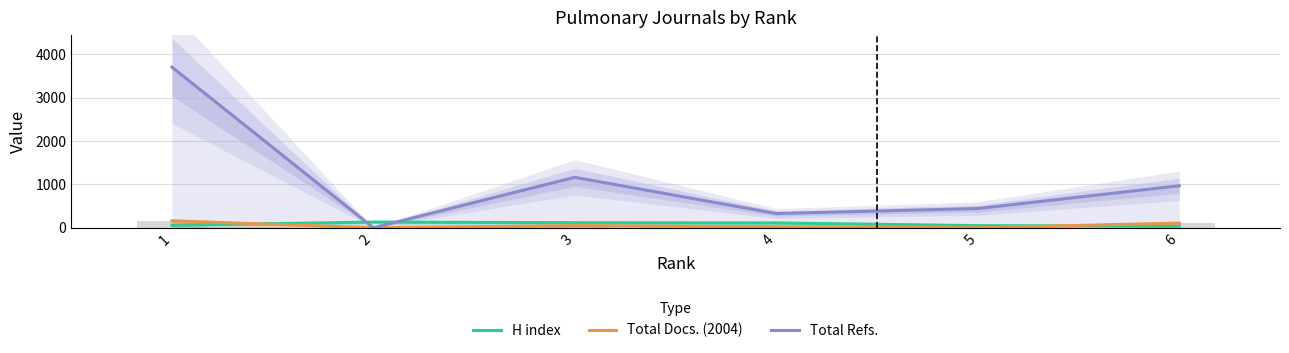

True or false: Total Docs. (2004) has a value of 48 at 3.

True